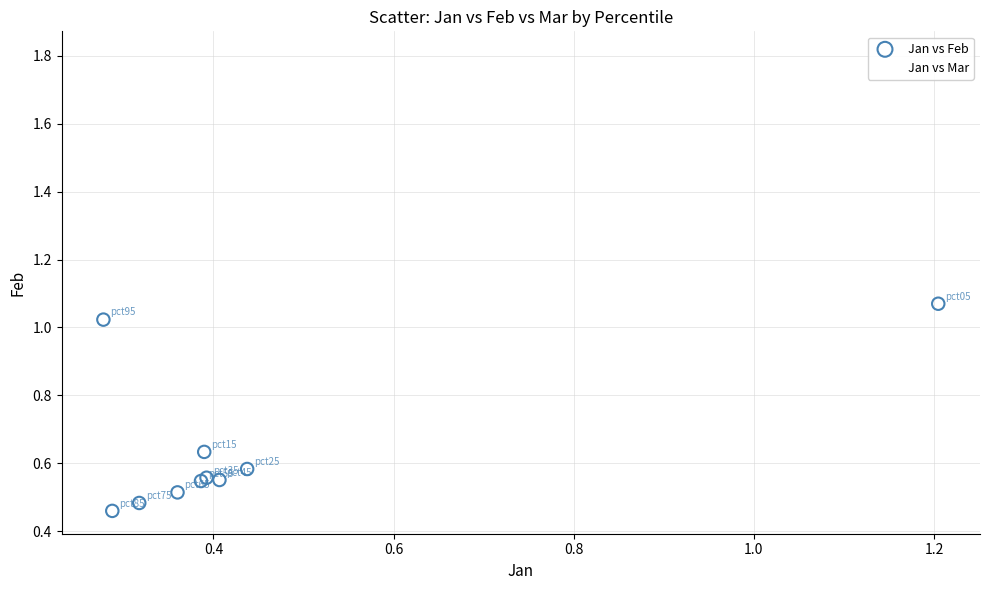

Which series reaches the maximum Y coordinate?

Jan vs Mar